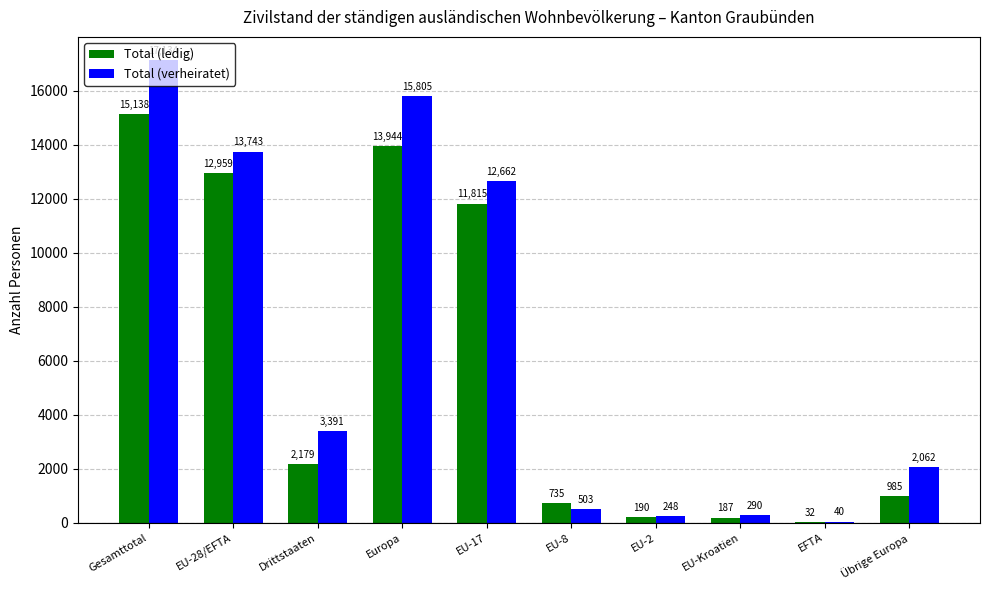

Is the value of Total (verheiratet) at EU-8 greater than the value of Total (ledig) at EU-Kroatien?

Yes